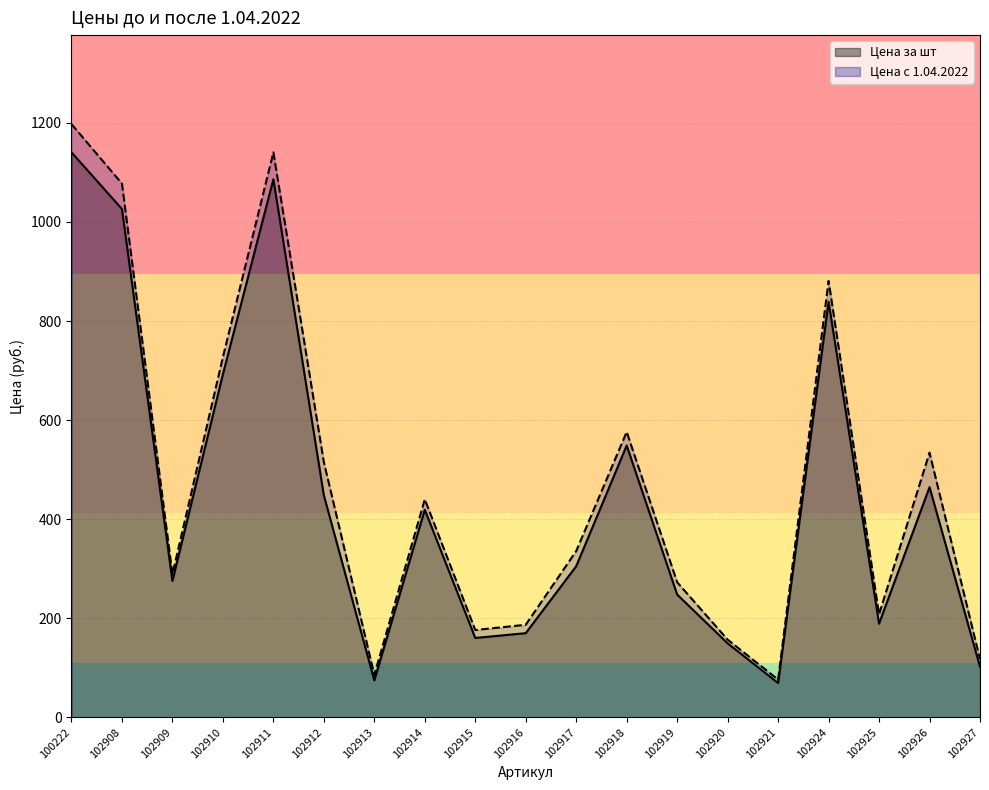

What is the value of the Цена за шт point at the 9th from the left?

160.2